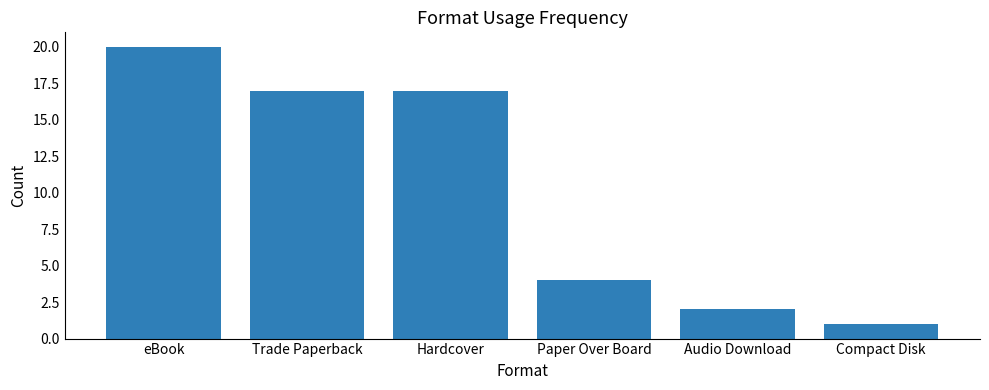

Is it true that the value at eBook is 20?

True